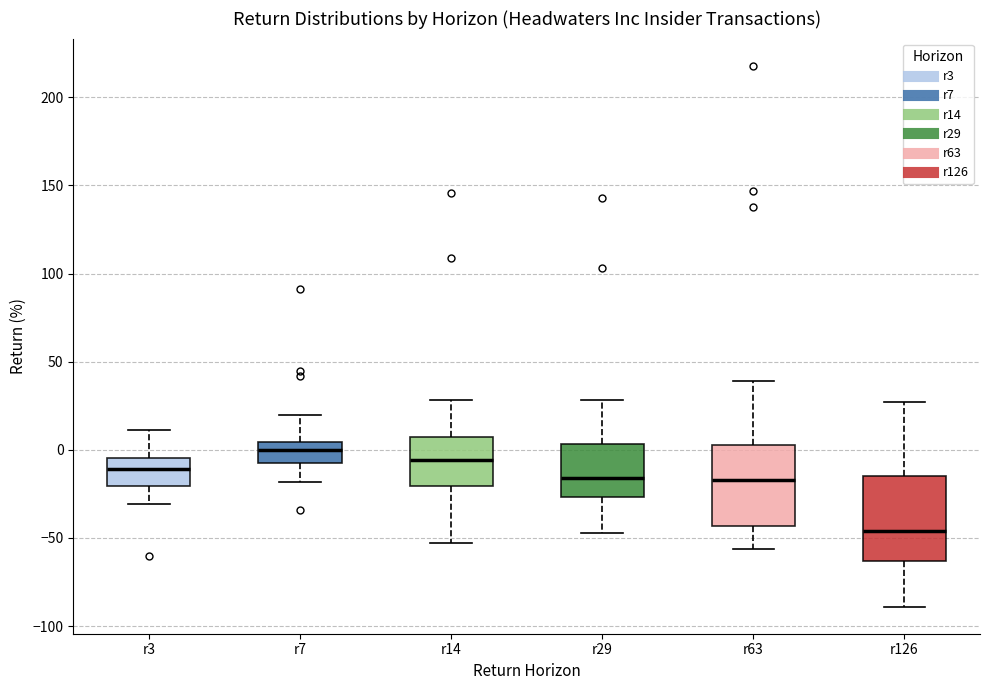

Where does the lower whisker of the box for r14 end on the y-axis? The values are not printed on the chart, so give them approximately, as read against the axis.

-55